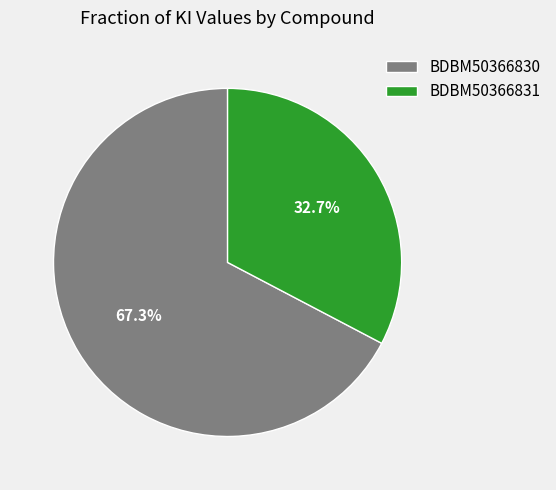

What is the total percentage of BDBM50366831 and BDBM50366830?

100.0%